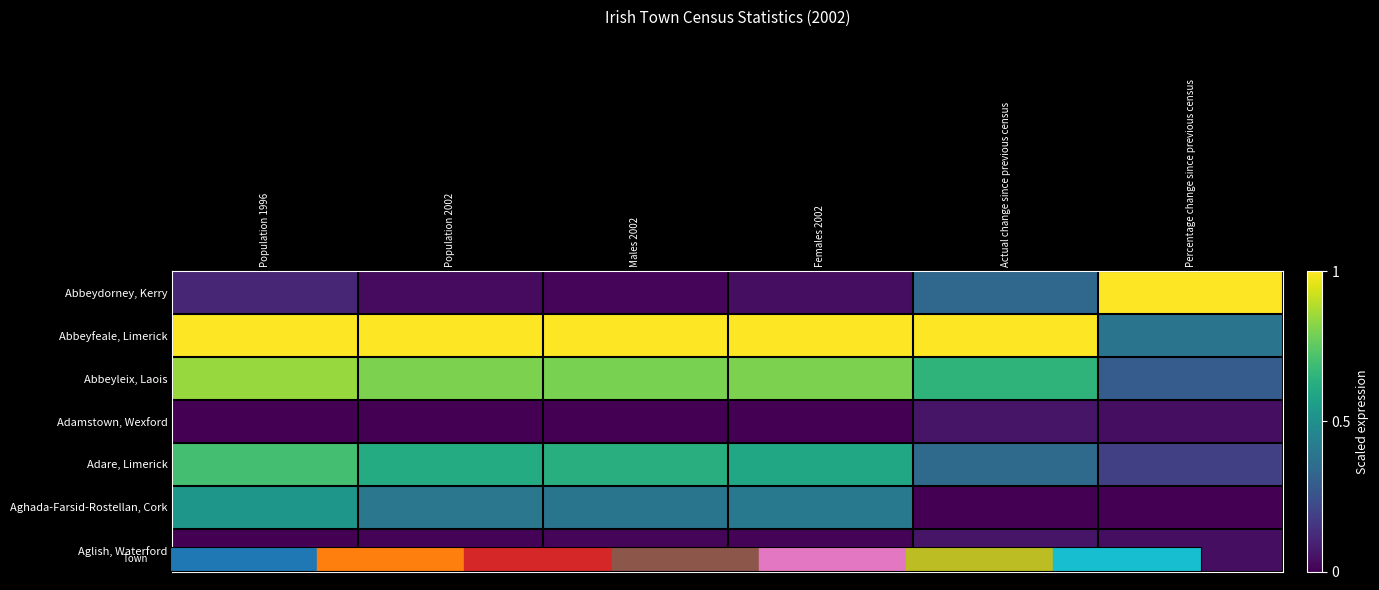

What is the spread (max minus min) of values at Females 2002?

1.0